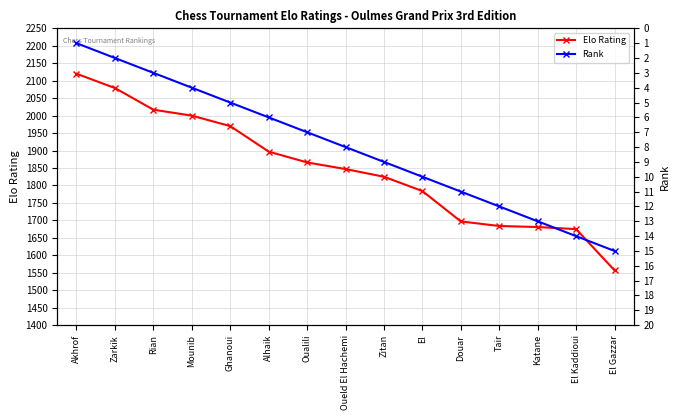

At which category is the sum across all series the highest?

Akhrof